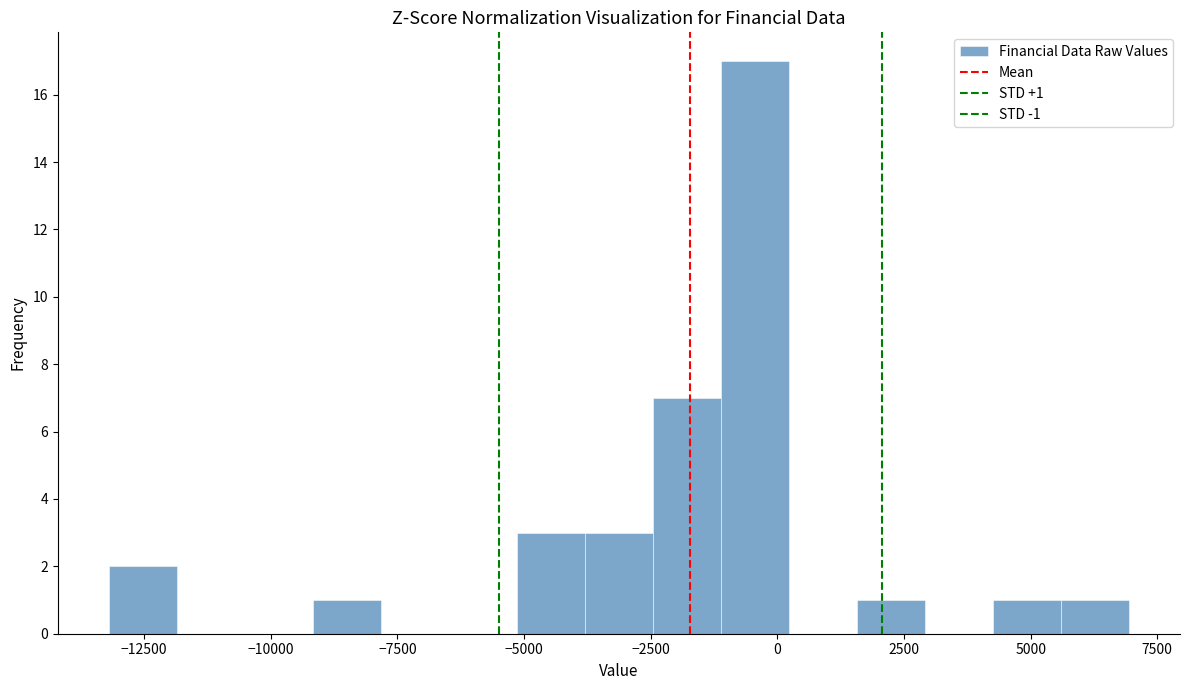

Read against the x-axis, roughly where is the centre of the tallest bar?

-500